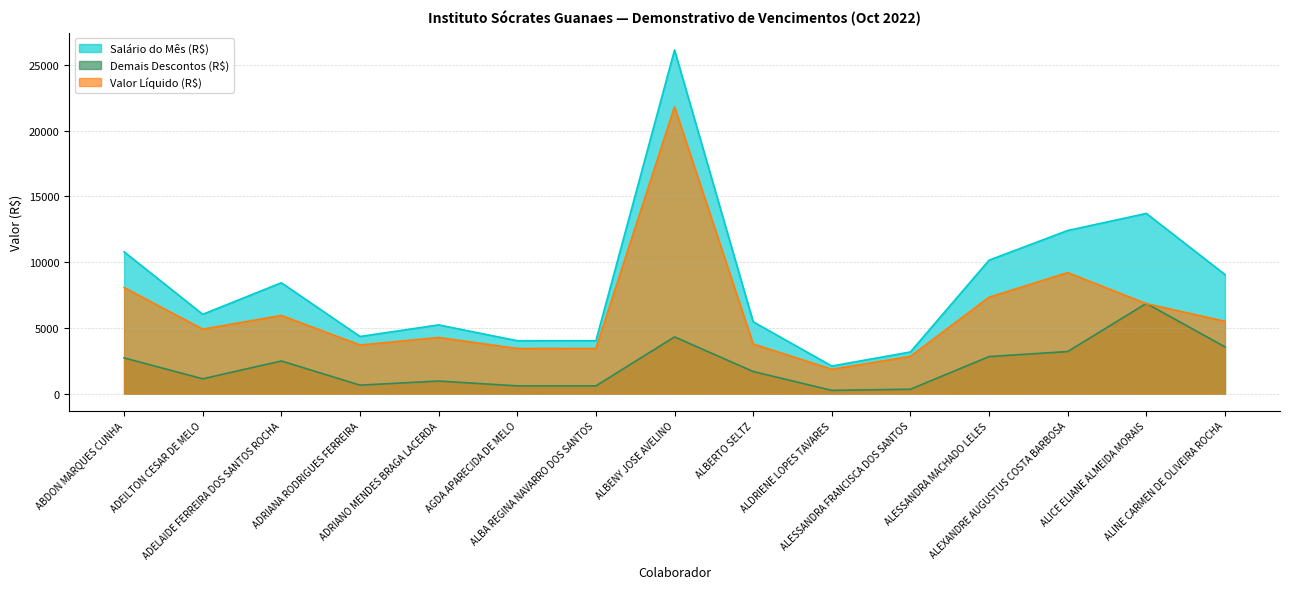

What is the lowest value of the Demais Descontos (R$) series?

247.3